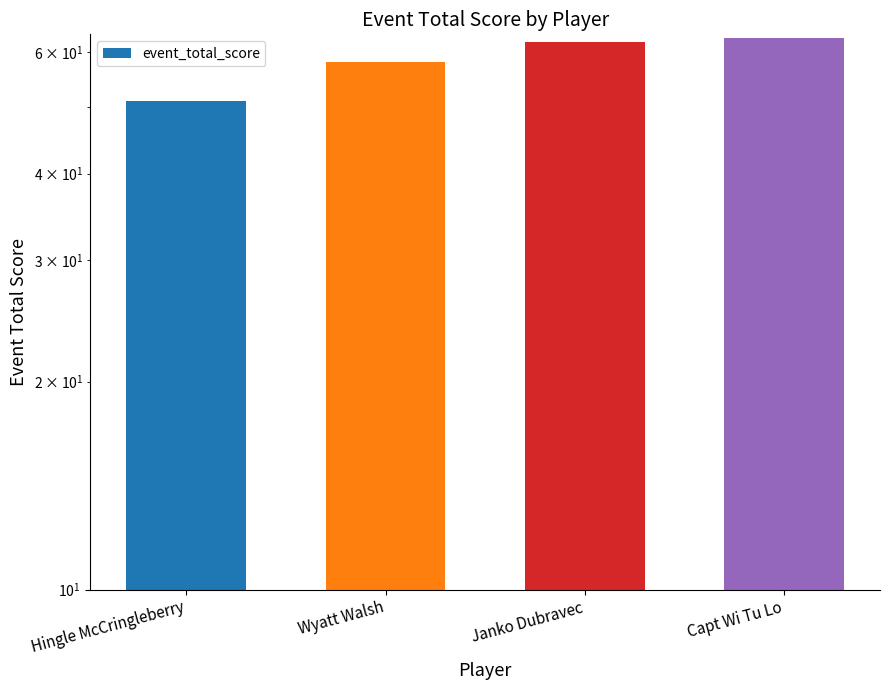

Reading left to right, extract all data points from this chart.

Hingle McCringleberry=51	Wyatt Walsh=58	Janko Dubravec=62	Capt Wi Tu Lo=63